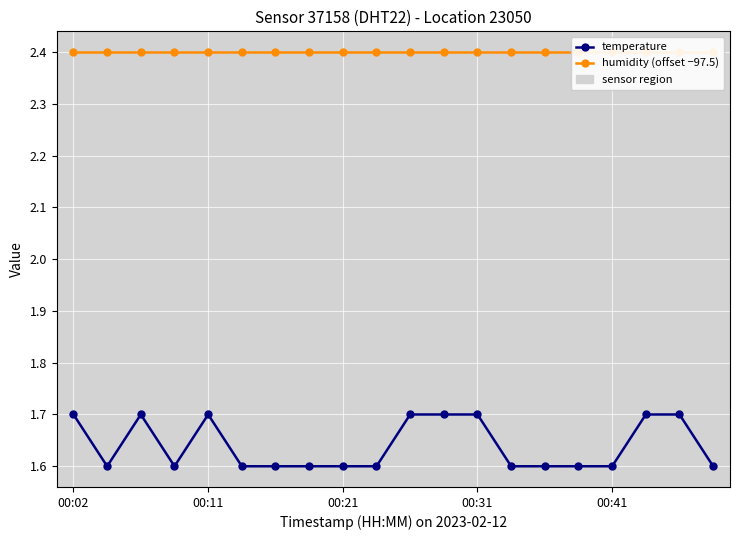

Which series changed the most between 14 and 18?

temperature